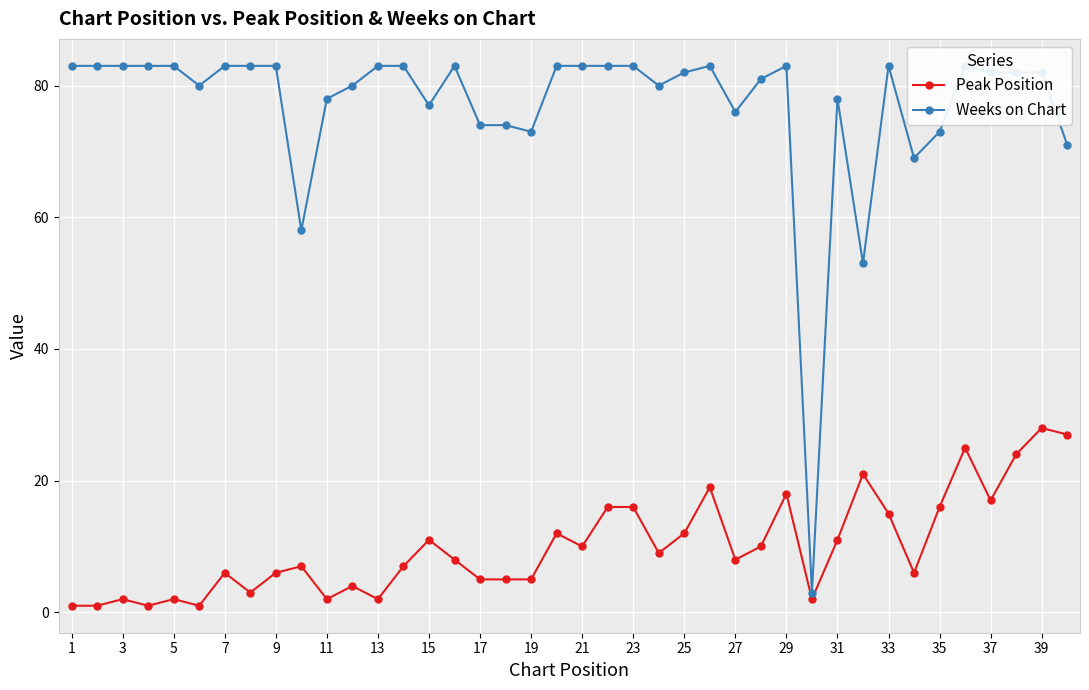

The value of Peak Position at 17 is 5. True or false?

True